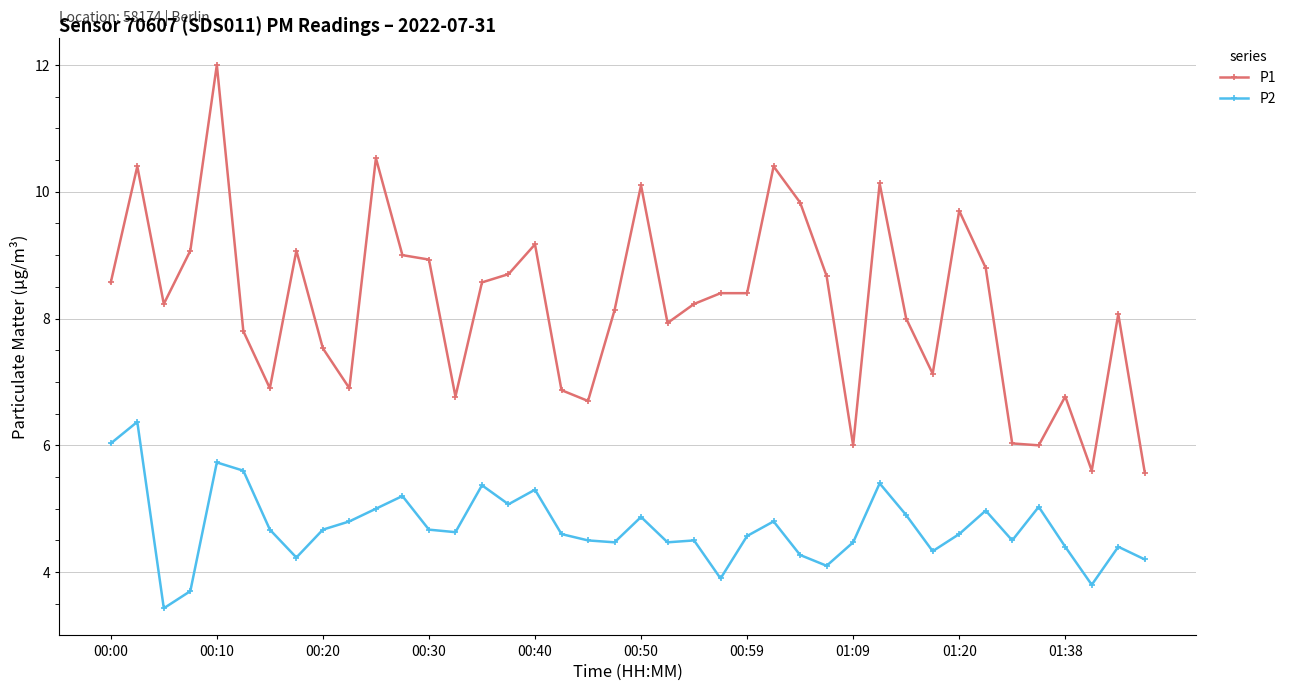

Which series has the largest range (max minus min)?

P1